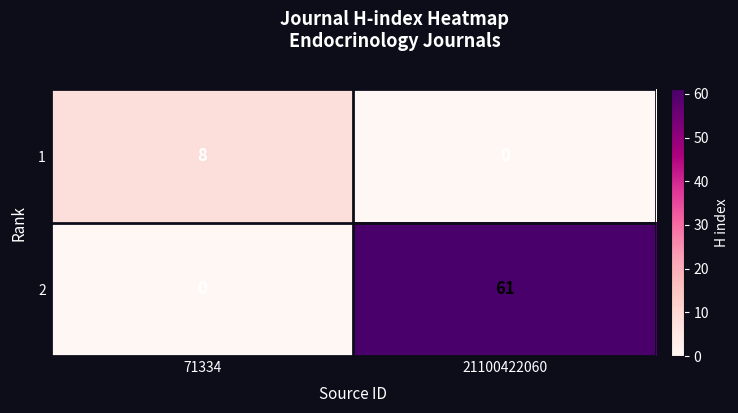

What is the maximum value shown in the chart?

61